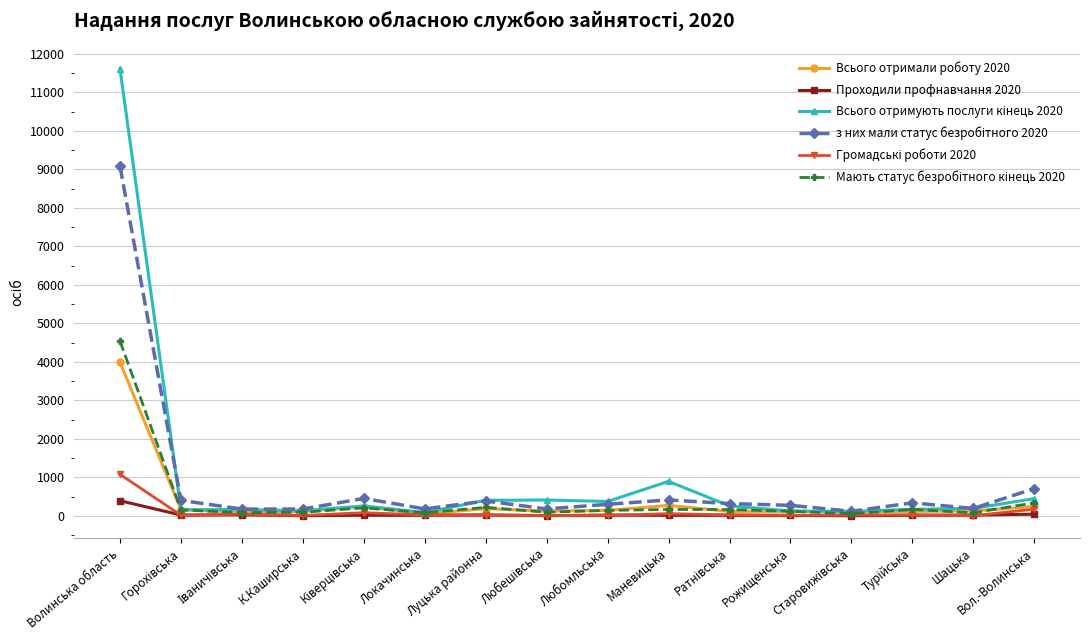

Which category has the highest value across all series?

Волинська область